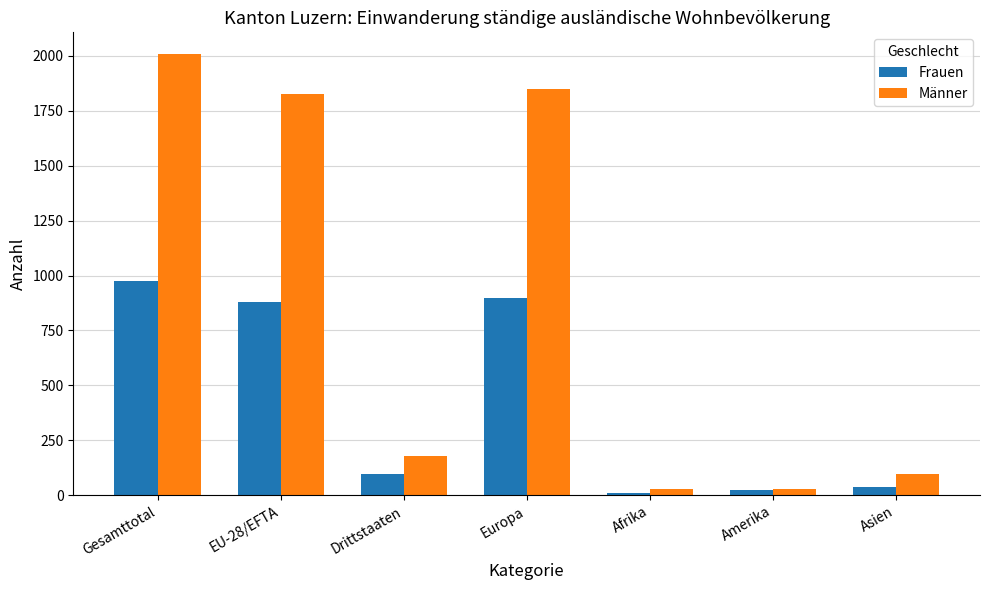

What is the total value across all series at Asien?

137